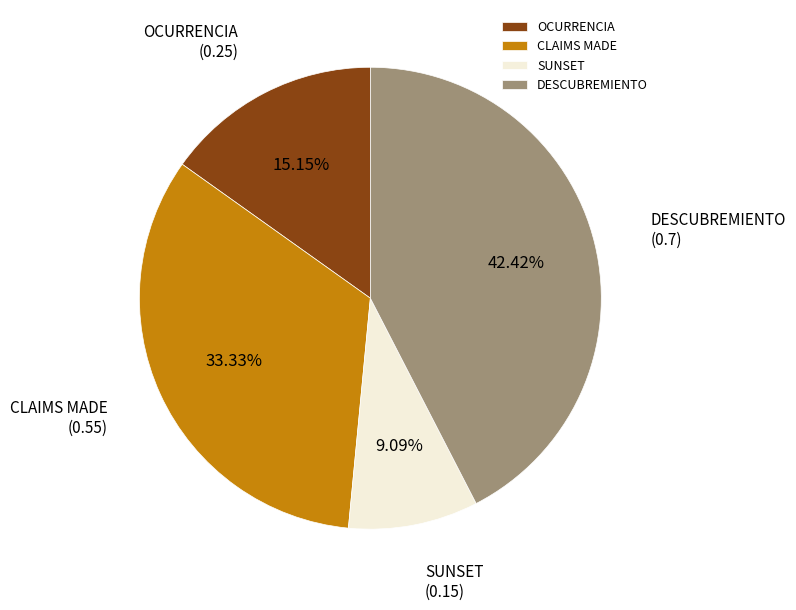

To the nearest percent, what is the combined percentage of CLAIMS MADE and DESCUBREMIENTO?

76%